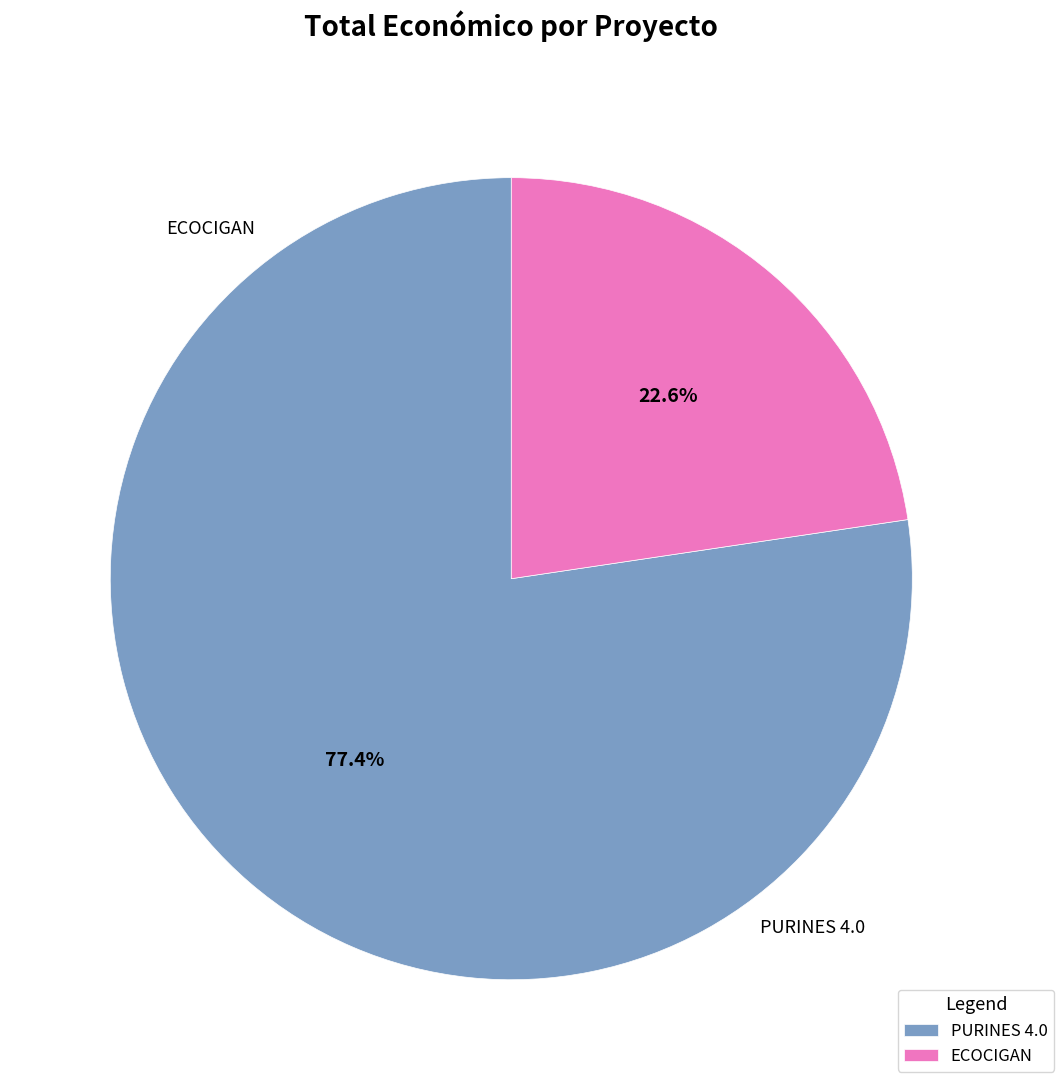

How many slices are in this pie chart?

2